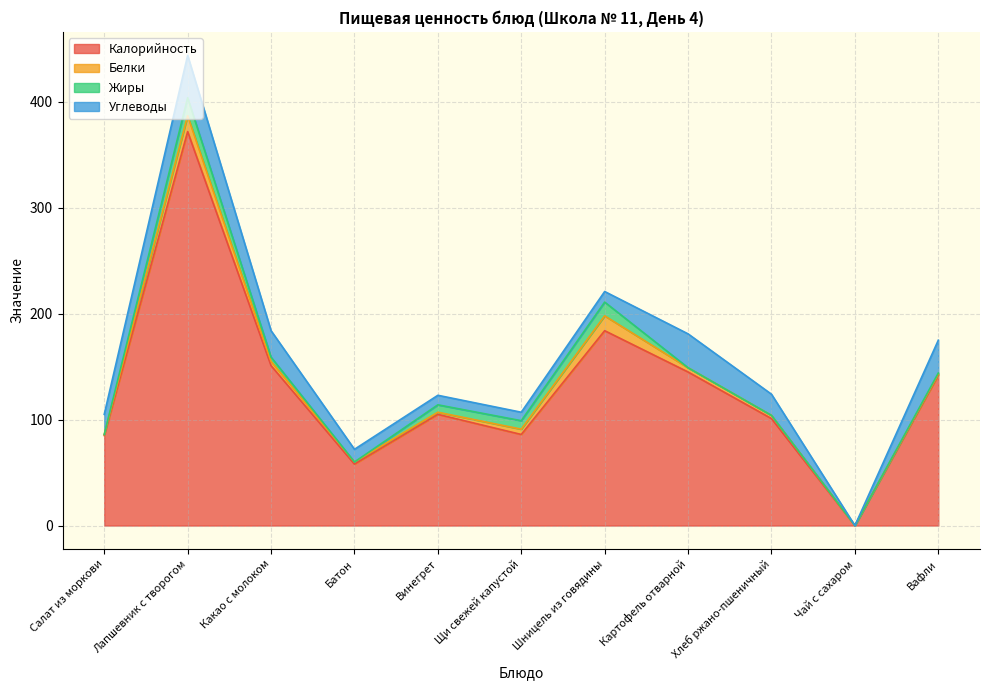

Rank the series at Картофель отварной from lowest to highest value.

Жиры, Белки, Углеводы, Калорийность